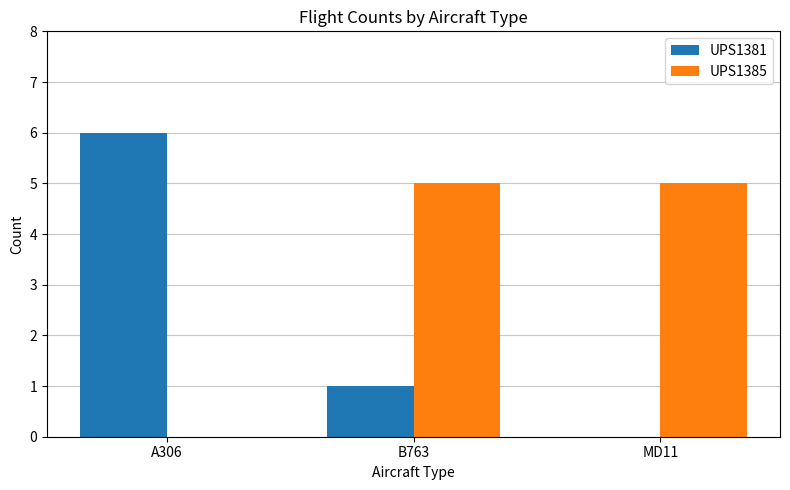

What is the maximum value for UPS1385?

5